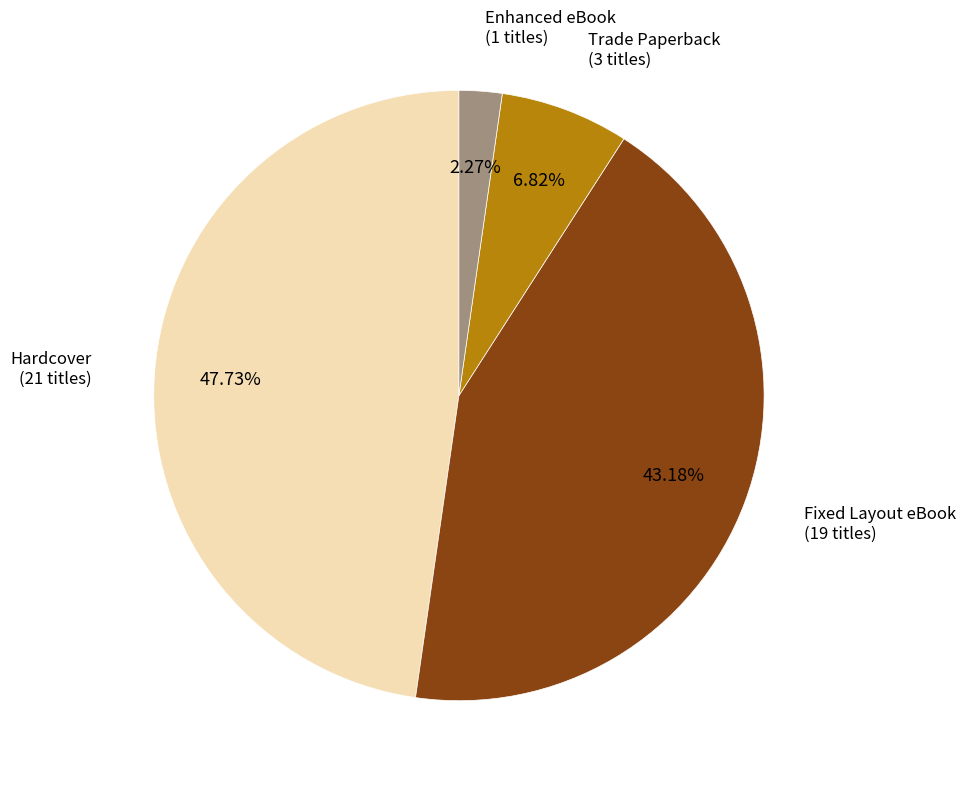

Is there any slice that represents more than half of the pie?

No